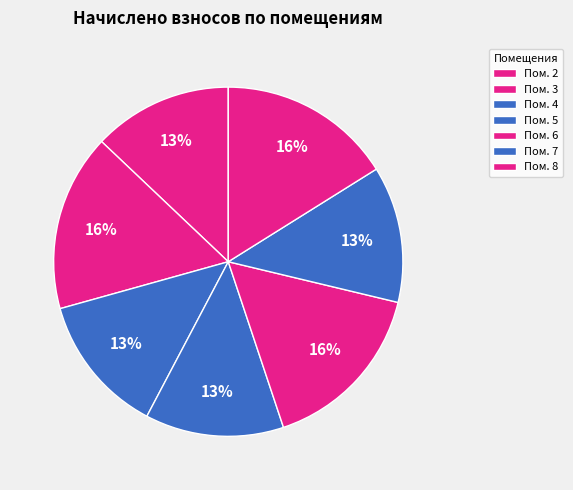

Rank the categories by value from highest to lowest.

3, 6, 8, 4, 2, 5, 7